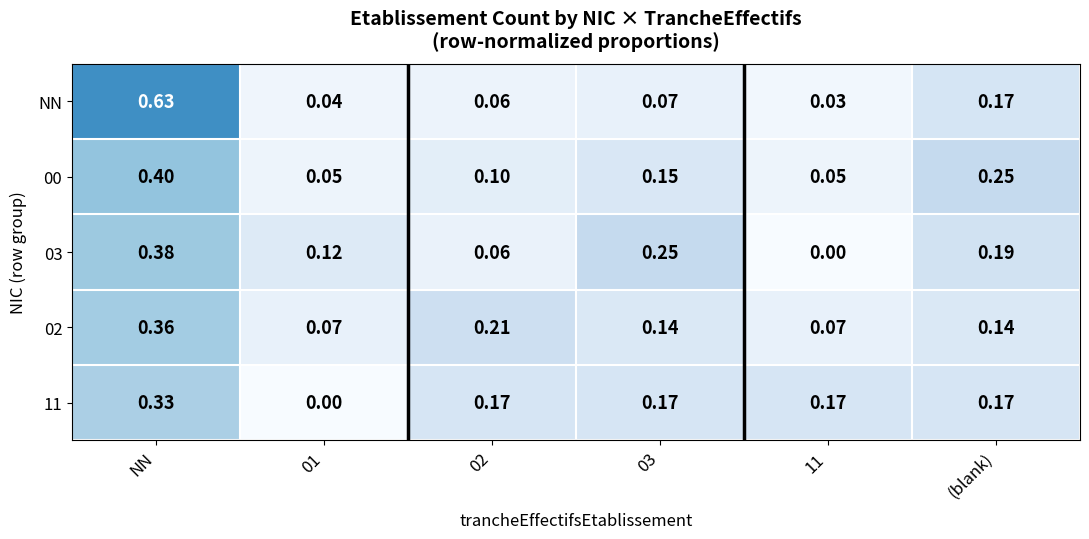

At which category is the sum across all series the highest?

NN